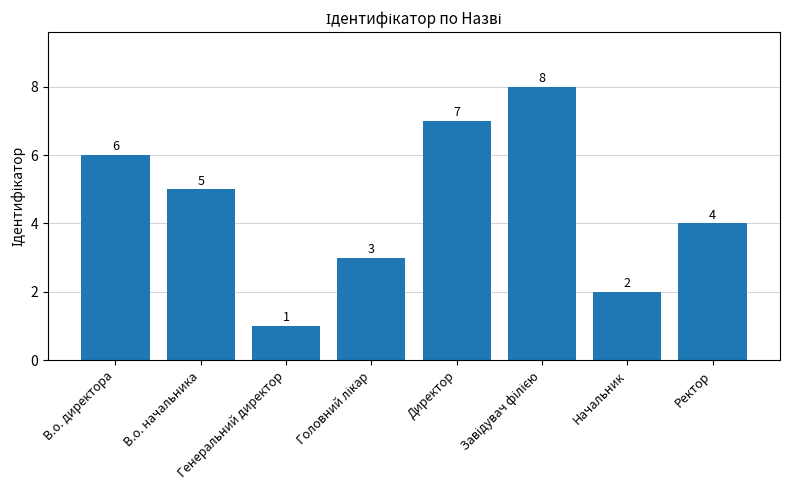

How many values are between 3 and 7?

5